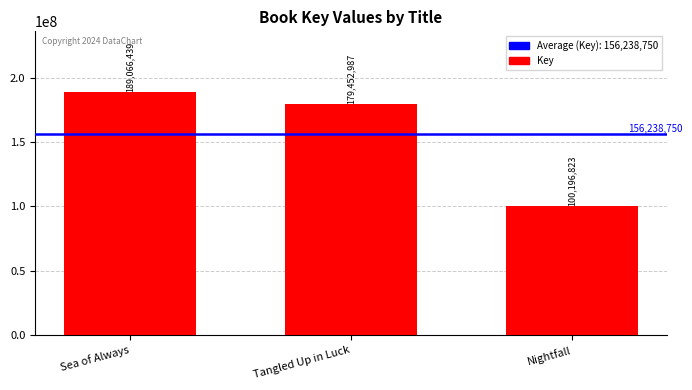

At which label is the value closest to 144631631?

Tangled Up in Luck